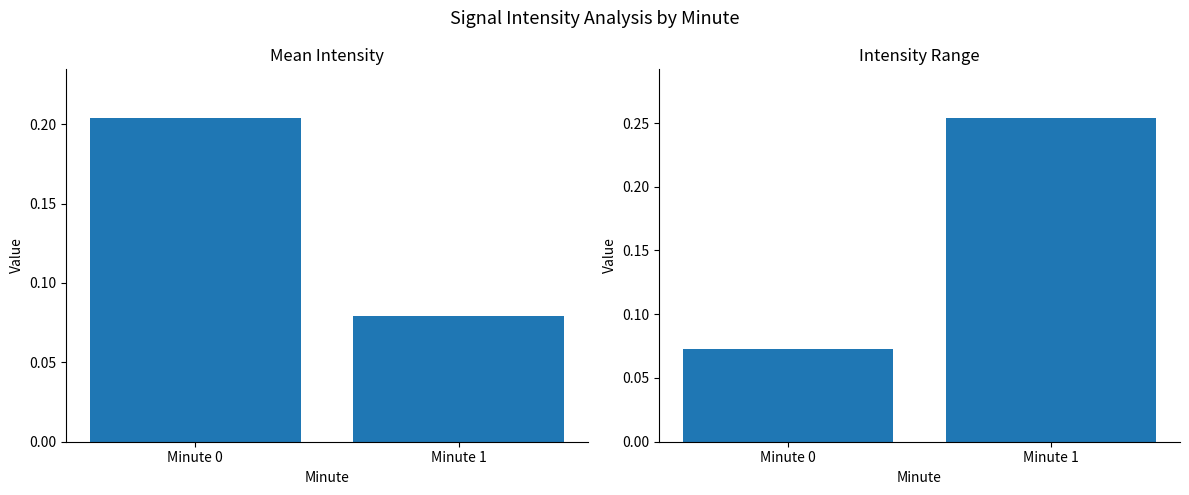

What is the spread (max minus min) of values at Minute 0?

0.1